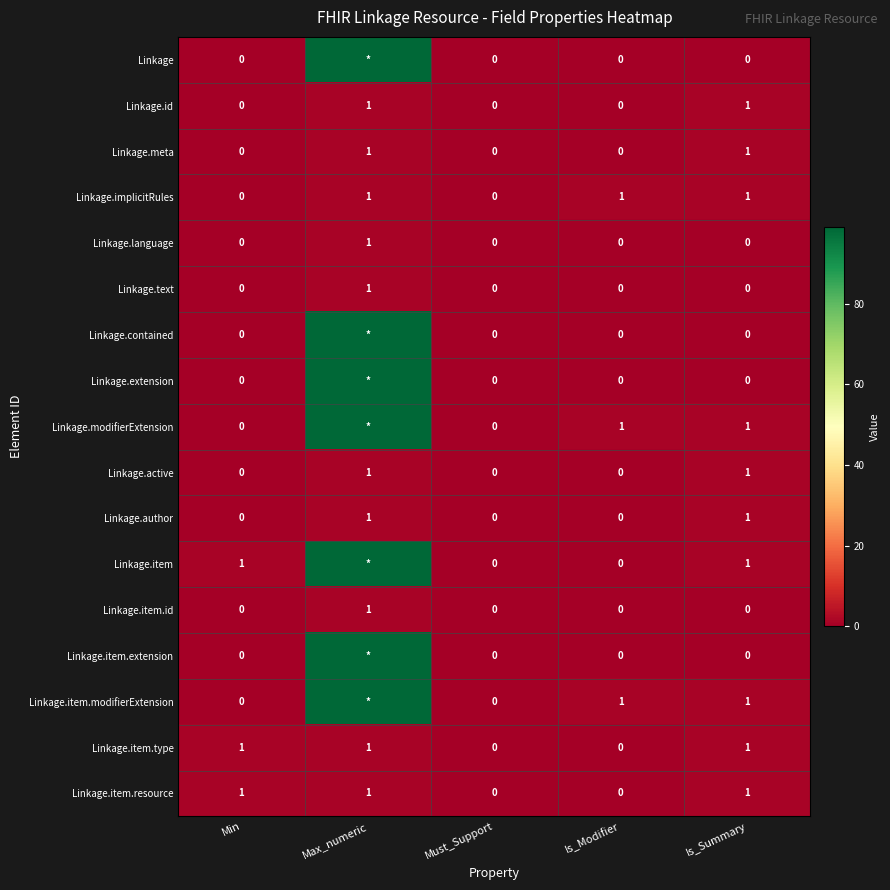

Between Min and Max_numeric, which is larger?

Max_numeric